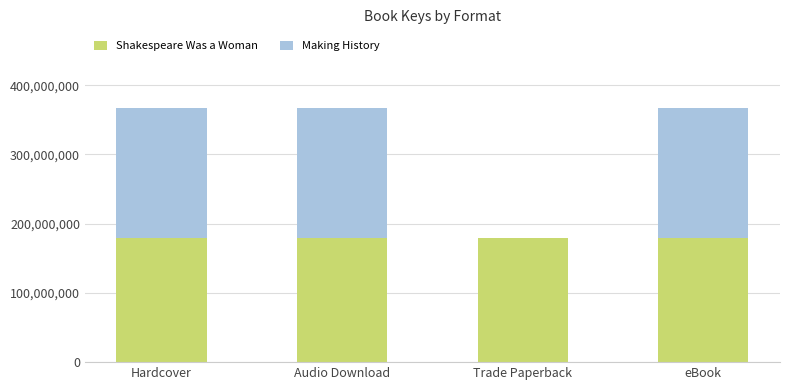

The value of Shakespeare Was a Woman at Trade Paperback is 304611288. True or false?

False